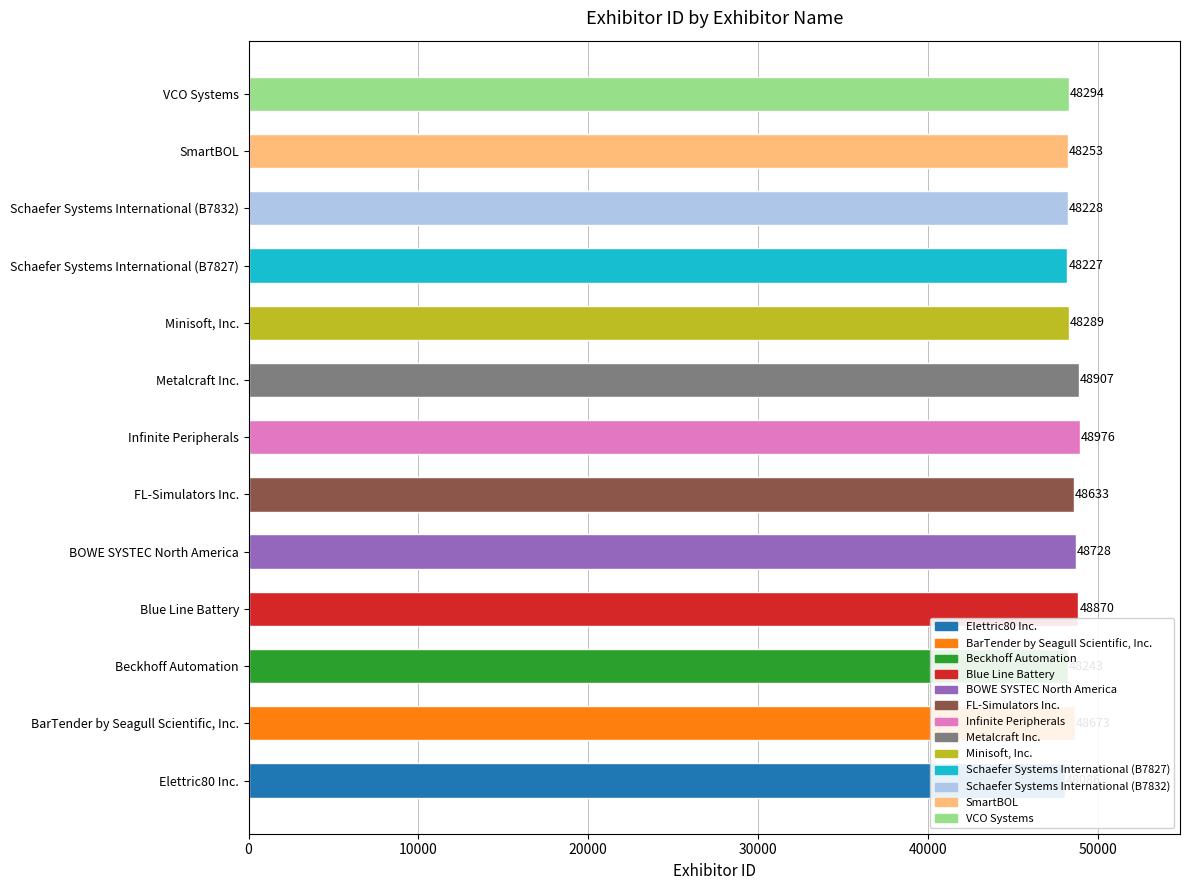

Reading left to right, extract all data points from this chart.

48086	48673	48243	48870	48728	48633	48976	48907	48289	48227	48228	48253	48294